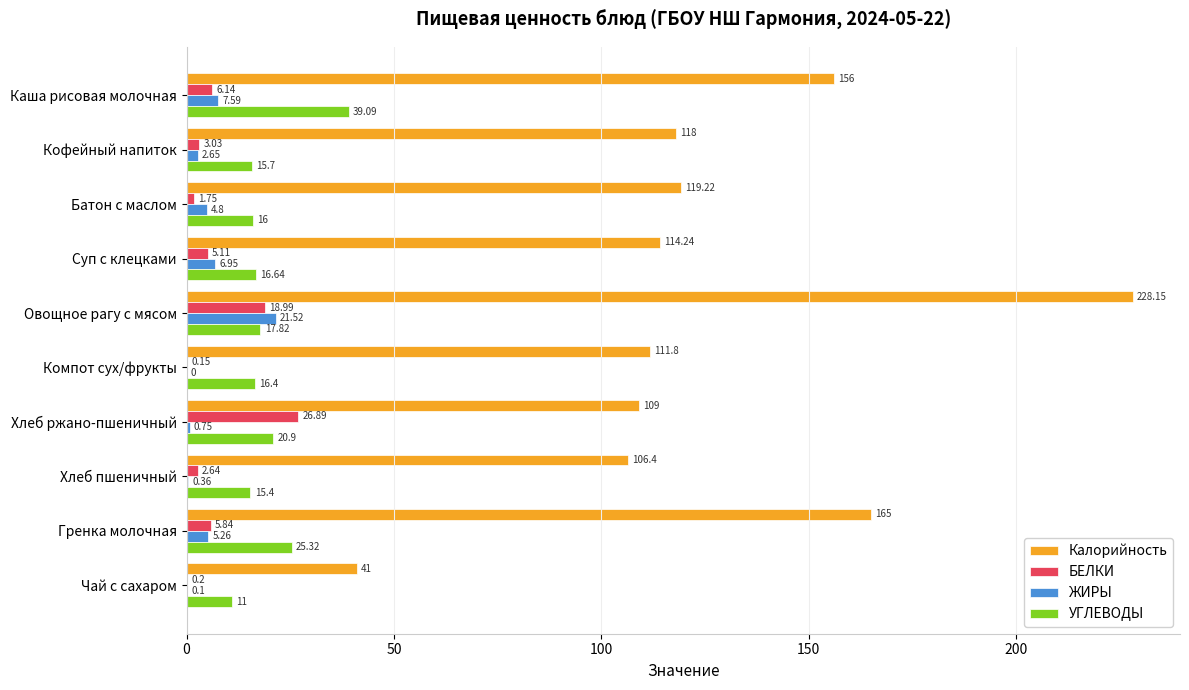

At which label is УГЛЕВОДЫ closest to 25?

Гренка молочная